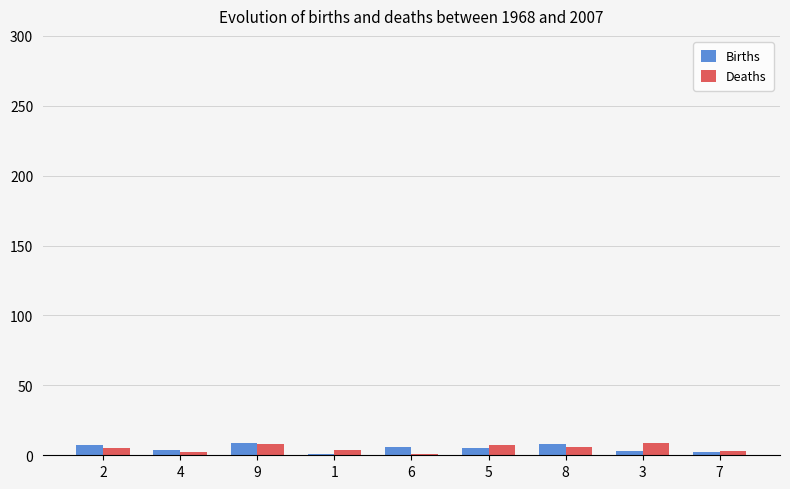

Are the bars grouped side by side (vs. stacked)?

Yes